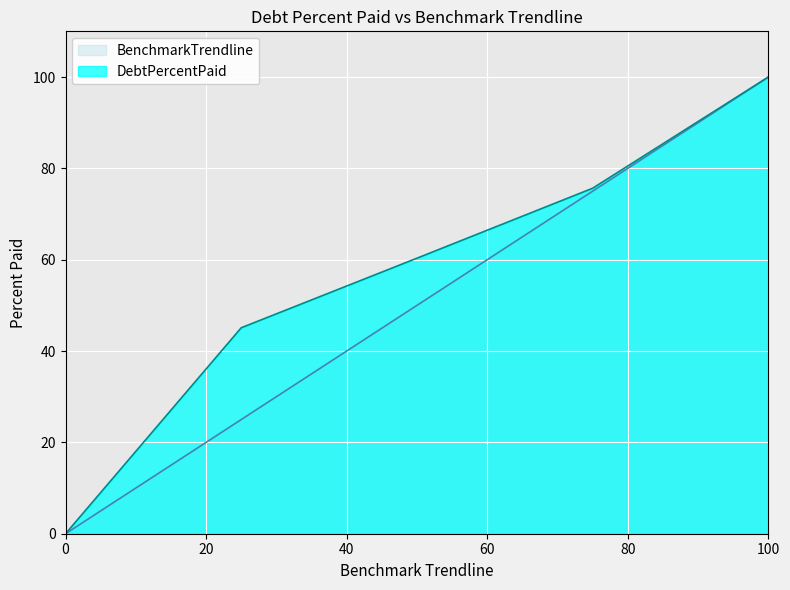

Rank the series by their average value, from lowest to highest.

BenchmarkTrendline, DebtPercentPaid